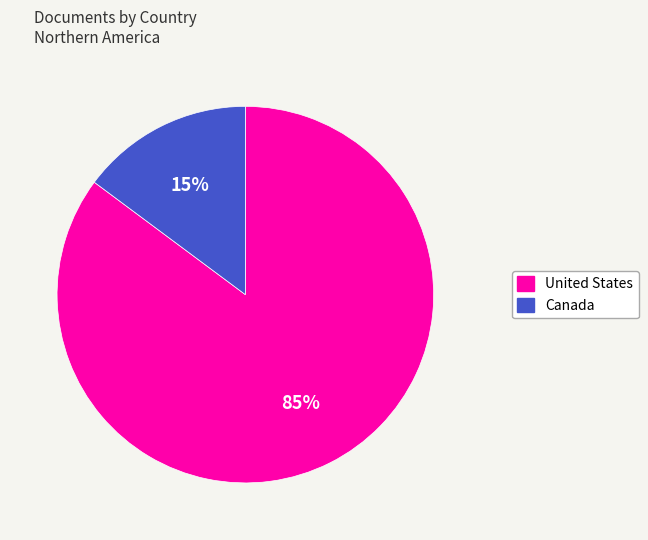

To the nearest percent, what is the difference between the largest and smallest slice percentages?

70%